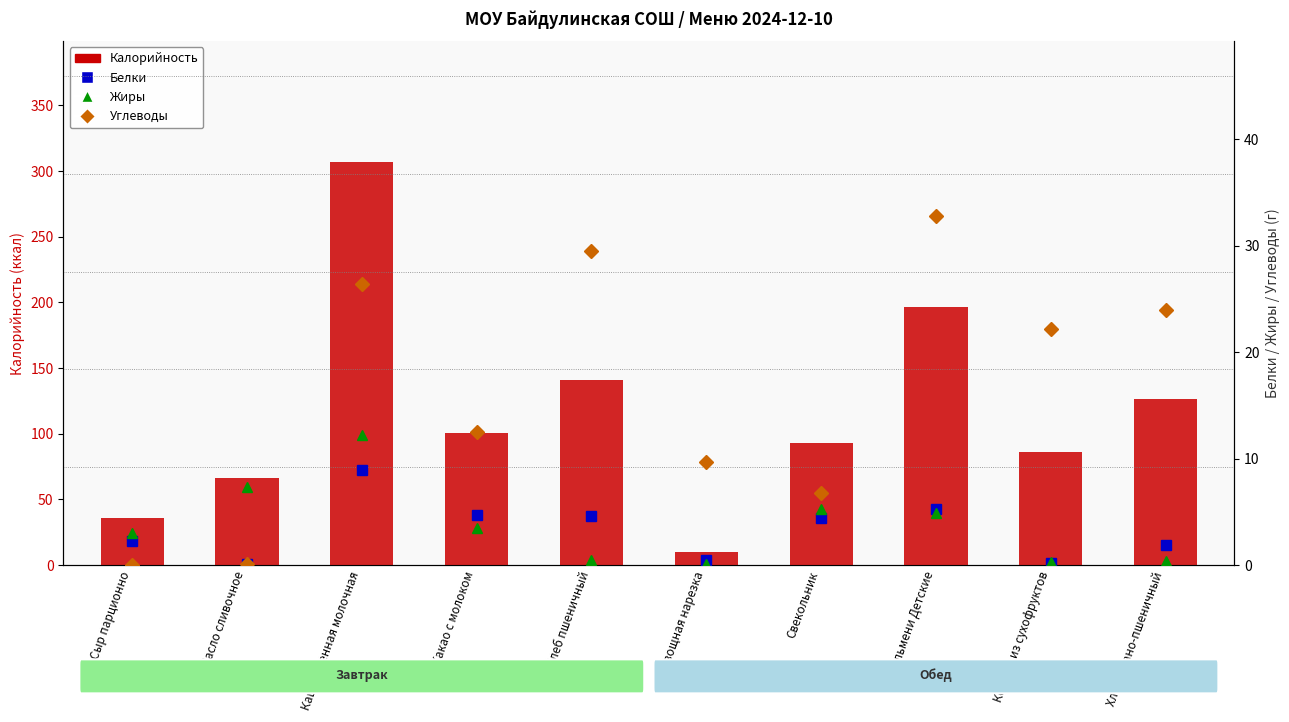

Reading right to left, extract all data points from this chart.

Калорийность: Хлеб ржано-пшеничный=126.7	Компот из сухофруктов=86.4	Пельмени Детские=196.8	Свекольник=92.6	Овощная нарезка=9.7	Хлеб пшеничный=140.6	Какао с молоком=100.4	Каша пшенная молочная=306.8	Масло сливочное=66.1	Сыр парционно=35.8
Белки: Хлеб ржано-пшеничный=1.9	Компот из сухофруктов=0.2	Пельмени Детские=5.3	Свекольник=4.4	Овощная нарезка=0.5	Хлеб пшеничный=4.6	Какао с молоком=4.7	Каша пшенная молочная=8.9	Масло сливочное=0.1	Сыр парционно=2.3
Жиры: Хлеб ржано-пшеничный=0.4	Компот из сухофруктов=0.3	Пельмени Детские=4.9	Свекольник=5.3	Овощная нарезка=0.1	Хлеб пшеничный=0.5	Какао с молоком=3.5	Каша пшенная молочная=12.2	Масло сливочное=7.3	Сыр парционно=3.0
Углеводы: Хлеб ржано-пшеничный=23.9	Компот из сухофруктов=22.2	Пельмени Детские=32.8	Свекольник=6.8	Овощная нарезка=9.7	Хлеб пшеничный=29.5	Какао с молоком=12.5	Каша пшенная молочная=26.4	Масло сливочное=0.1	Сыр парционно=0.0